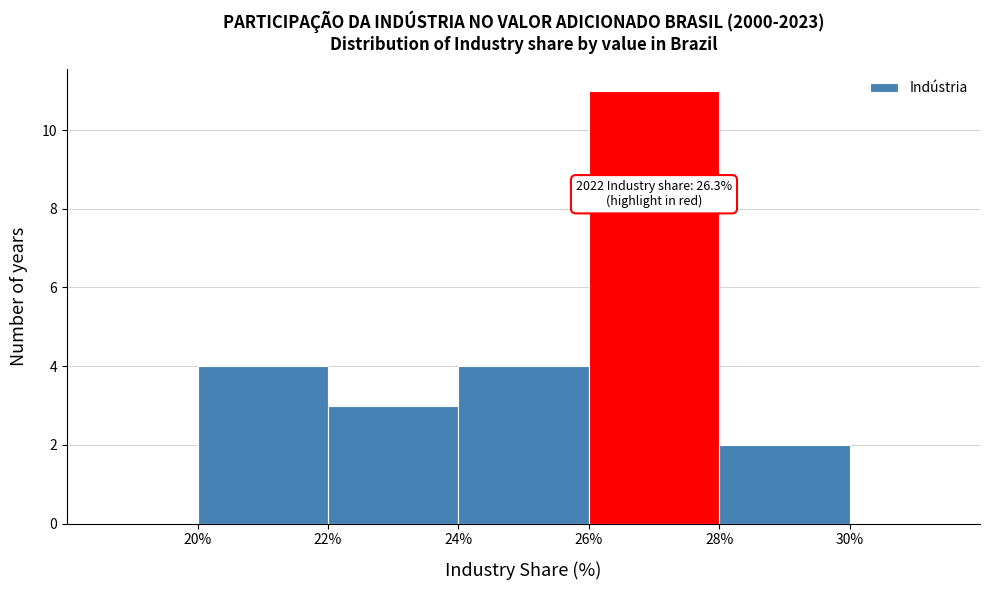

Which range on the x-axis has the tallest bar?

26% to 28%